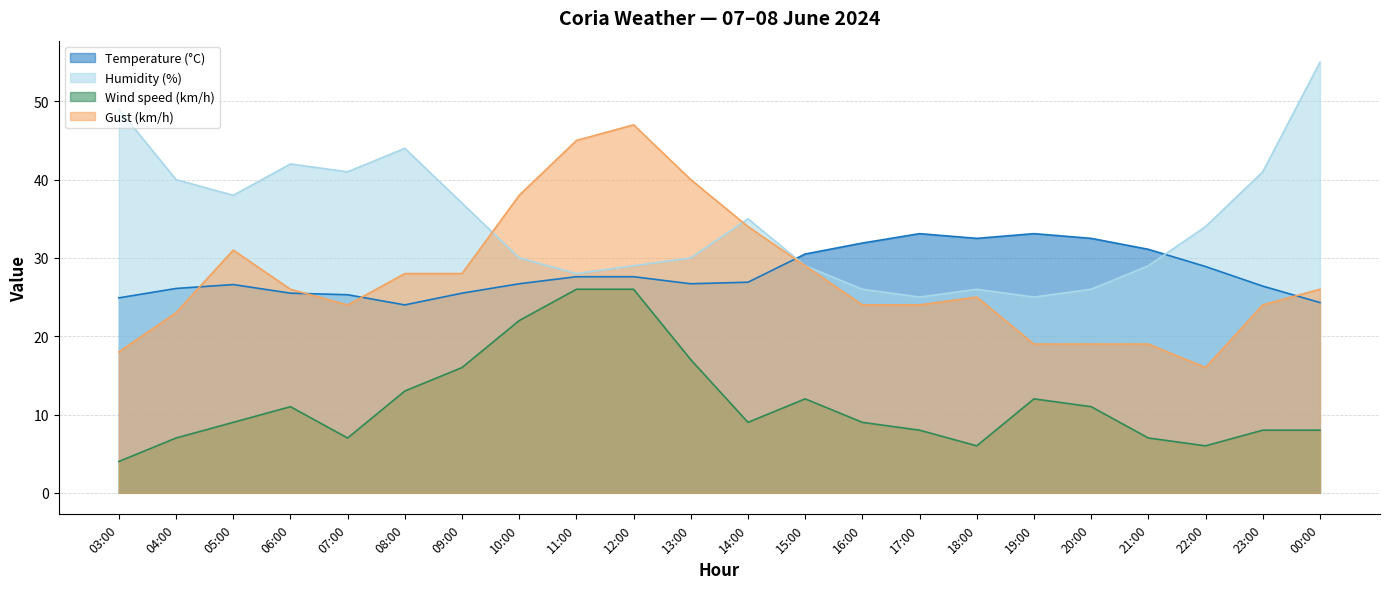

The Gust (km/h) series shows 12.4 at 03:00. True or false?

False